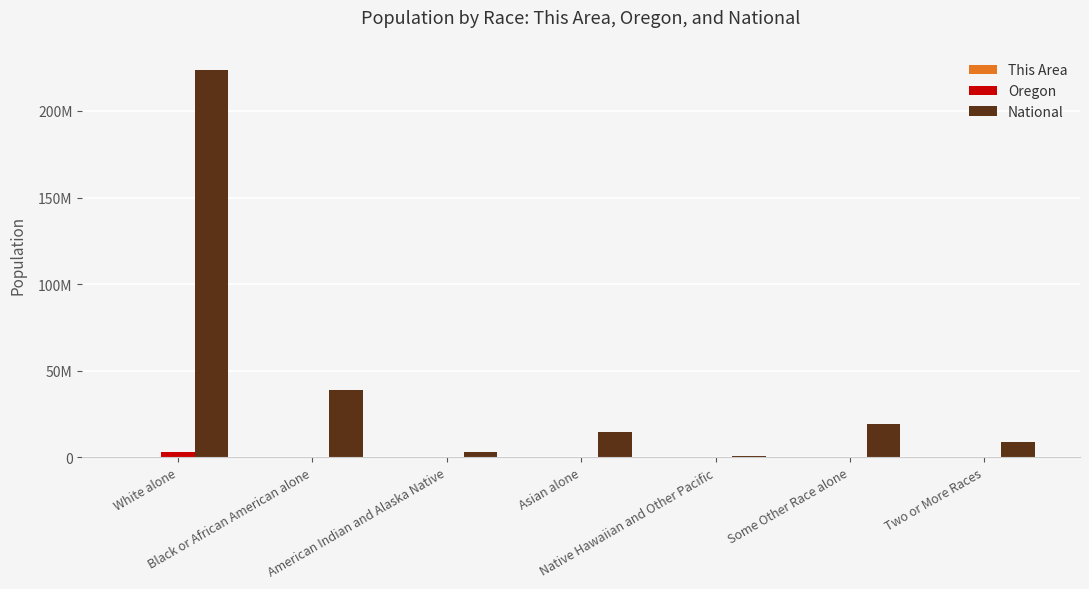

Is it true that National equals 38929319 at Black or African American alone?

True